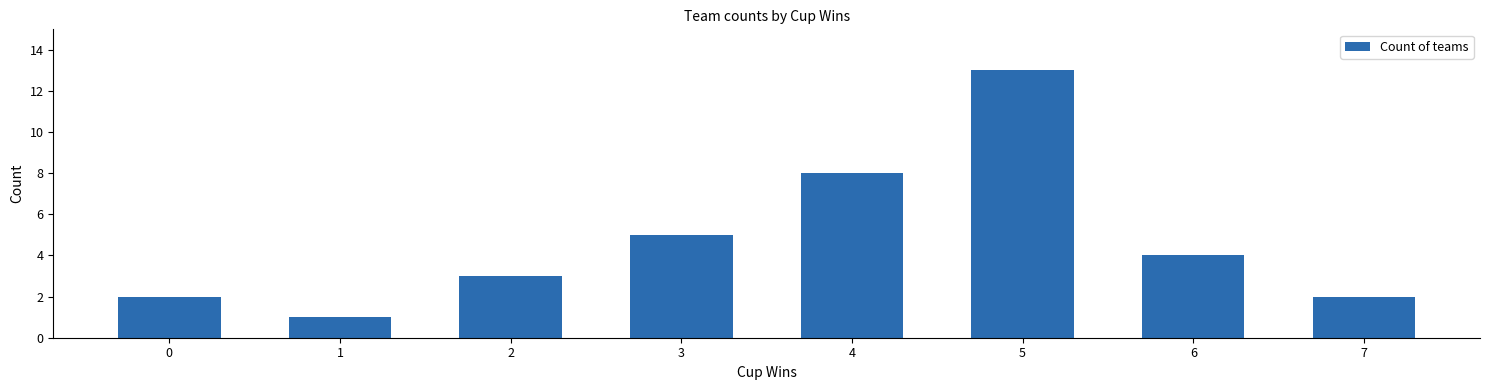

What is the average value?

5